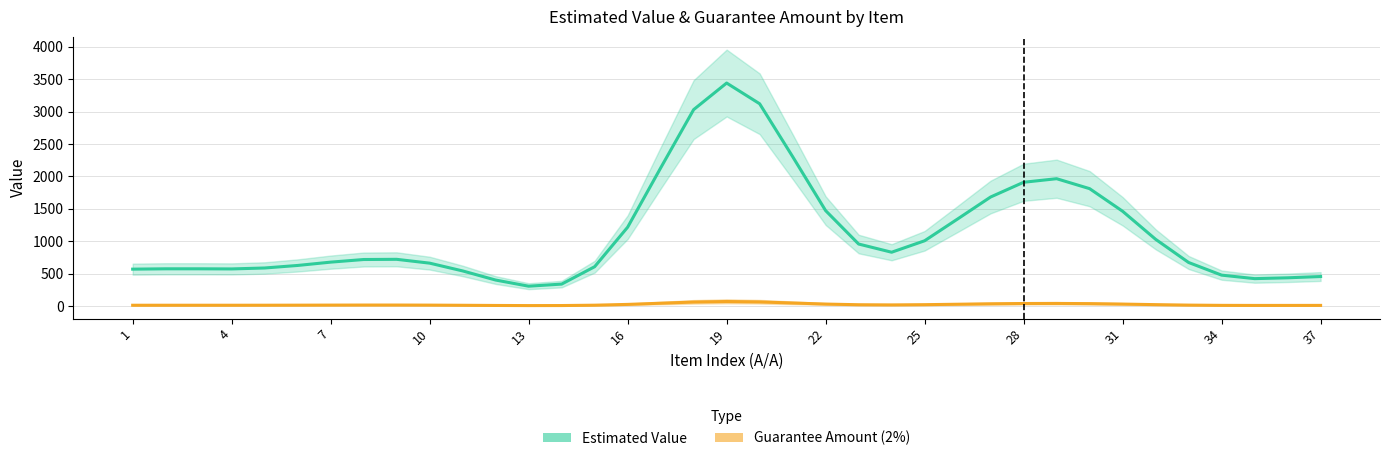

How many data points in Estimated Value are less than 717?

18